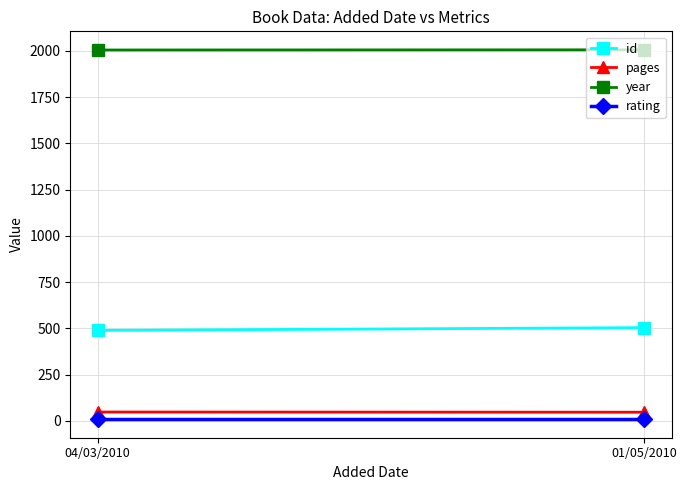

Reading left to right, transcribe all the data shown in this chart.

id: 489	504
pages: 48	47
year: 2004	2005
rating: 9	9